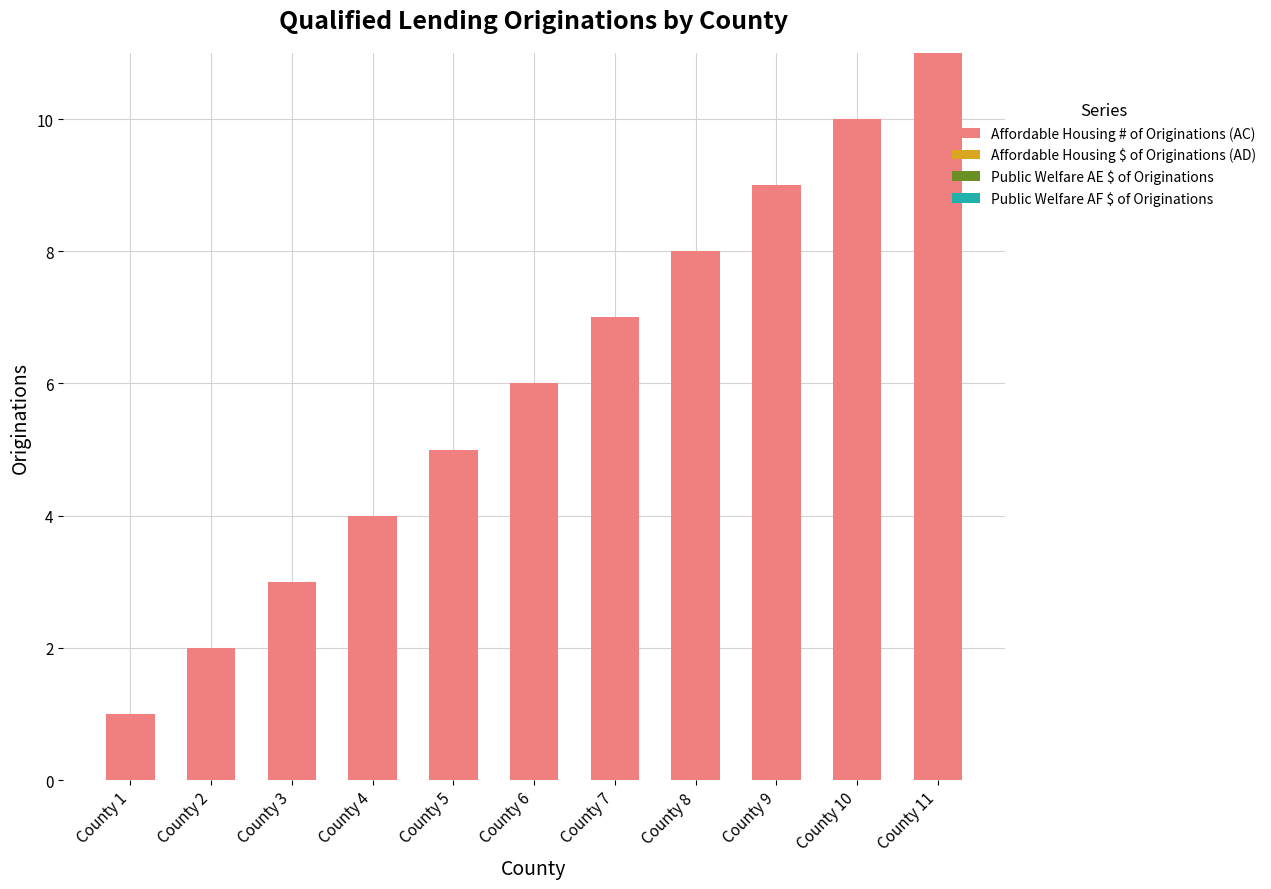

True or false: the data shows 1 at County 1.

True